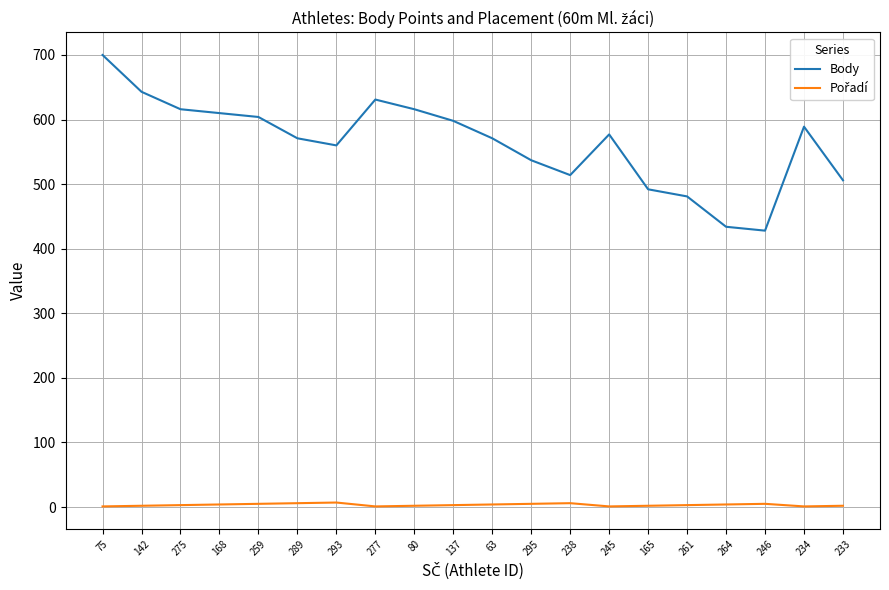

Is it true that Body equals 643 at 142?

True